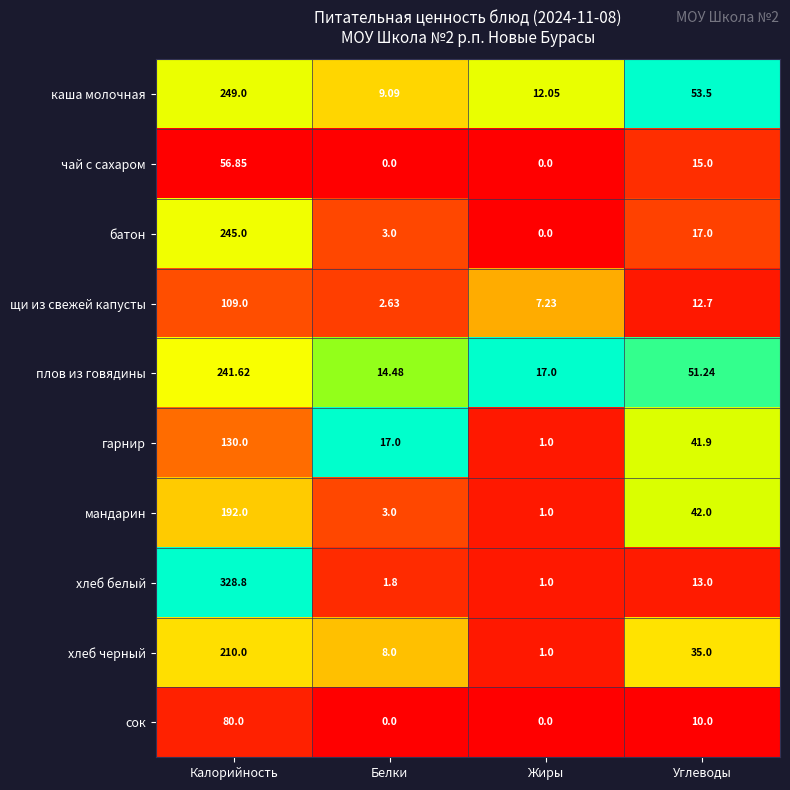

What is the total value across all series at Углеводы?

291.3